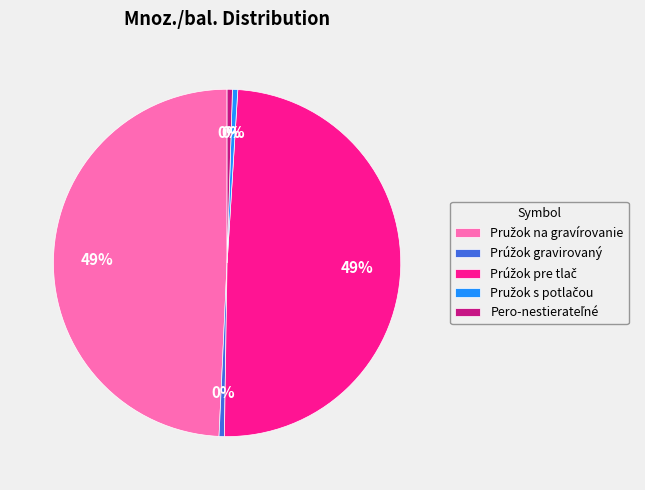

Is there a majority slice in this chart?

No